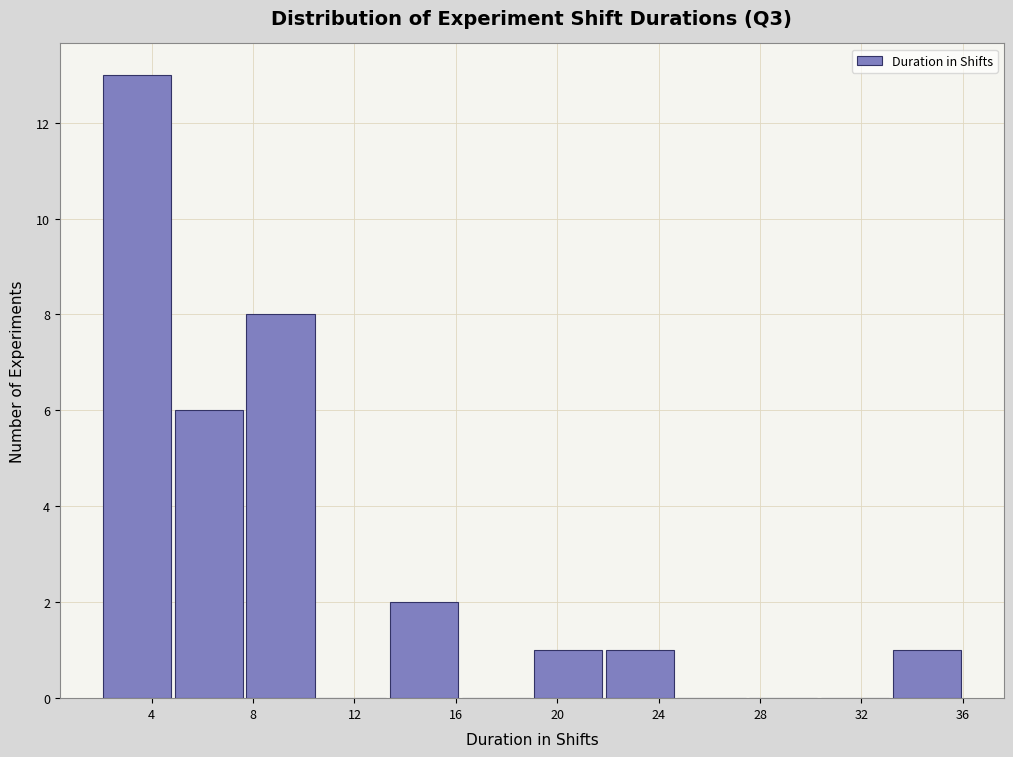

Over which range of the x-axis is the bar tallest?

2.0 to 5.0